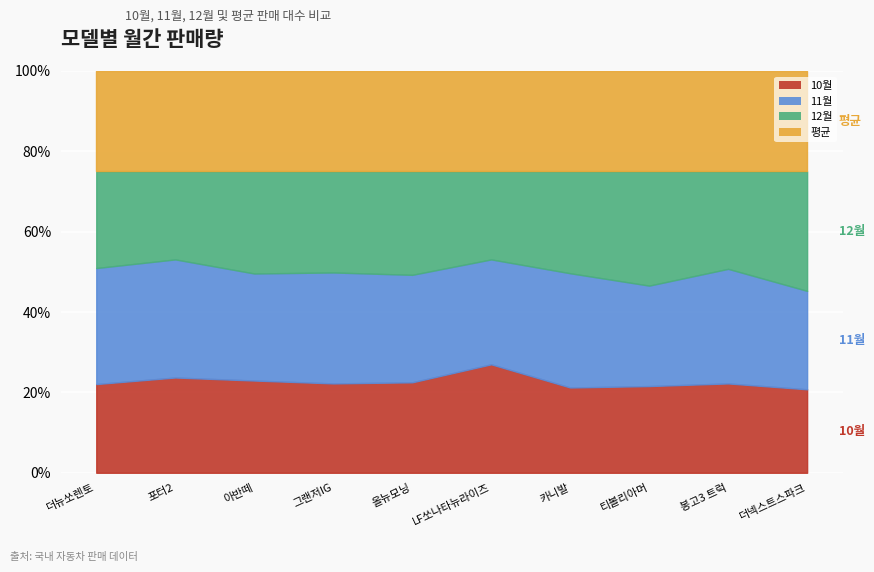

At which label is 10월 closest to 5487?

올뉴모닝